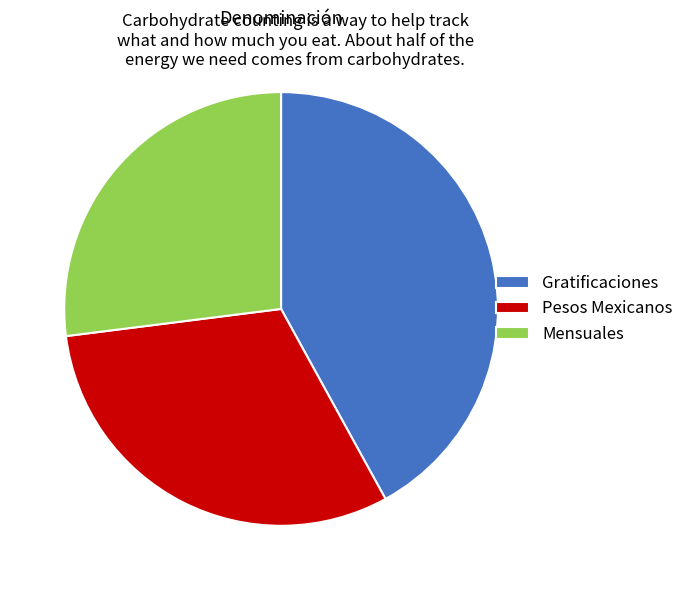

The Mensuales slice represents 27% of the pie. True or false?

True